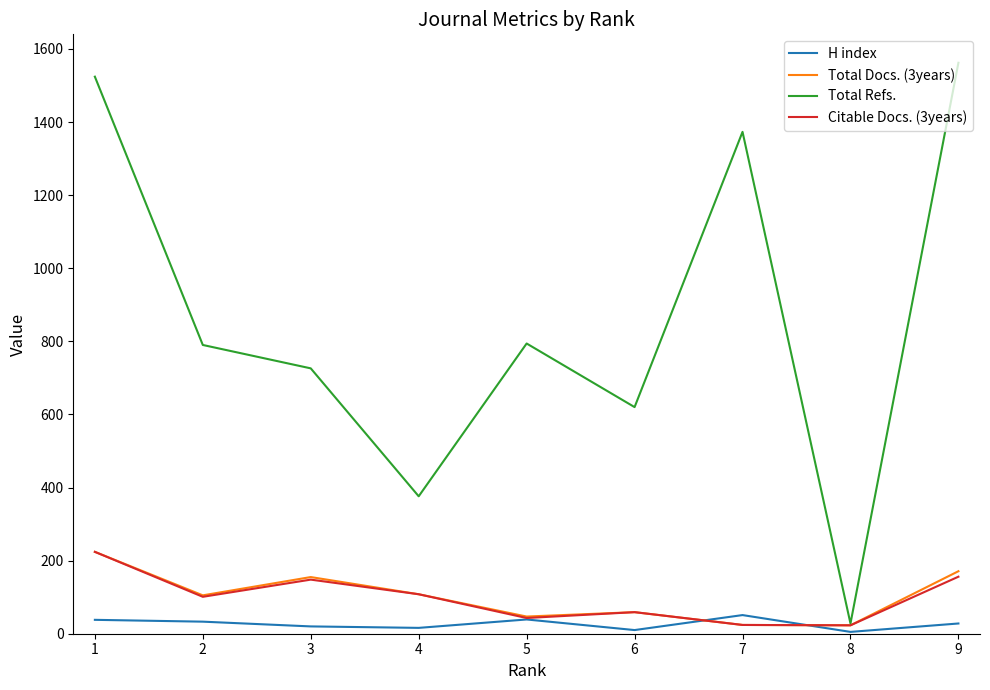

What is the greatest value displayed?

1562